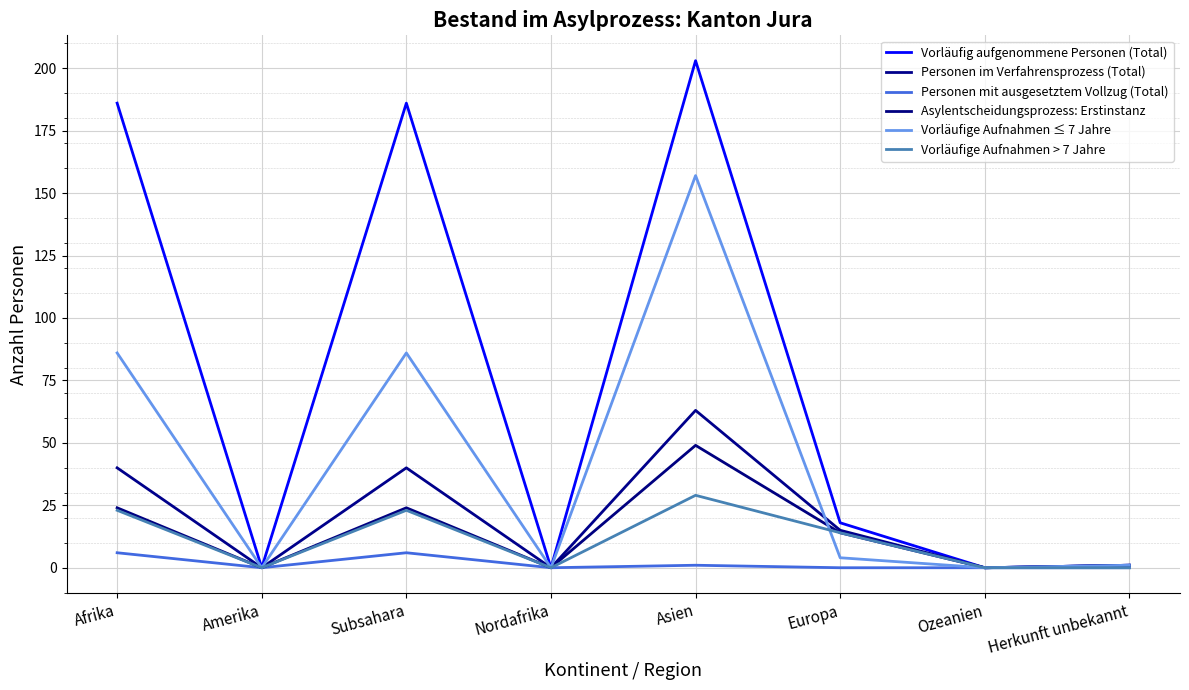

What are all the series names shown in the legend?

Vorläufig aufgenommene Personen (Total), Personen im Verfahrensprozess (Total), Personen mit ausgesetztem Vollzug (Total), Asylentscheidungsprozess: Erstinstanz, Vorläufige Aufnahmen ≤ 7 Jahre, Vorläufige Aufnahmen > 7 Jahre